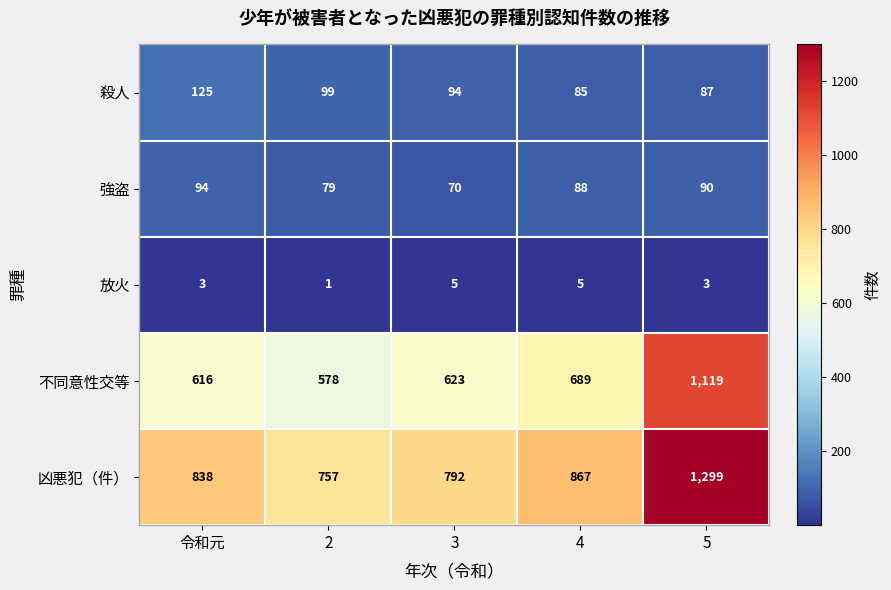

Reading left to right, transcribe all the data shown in this chart.

殺人: 125	99	94	85	87
強盗: 94	79	70	88	90
放火: 3	1	5	5	3
不同意性交等: 616	578	623	689	1119
凶悪犯（件）: 838	757	792	867	1299